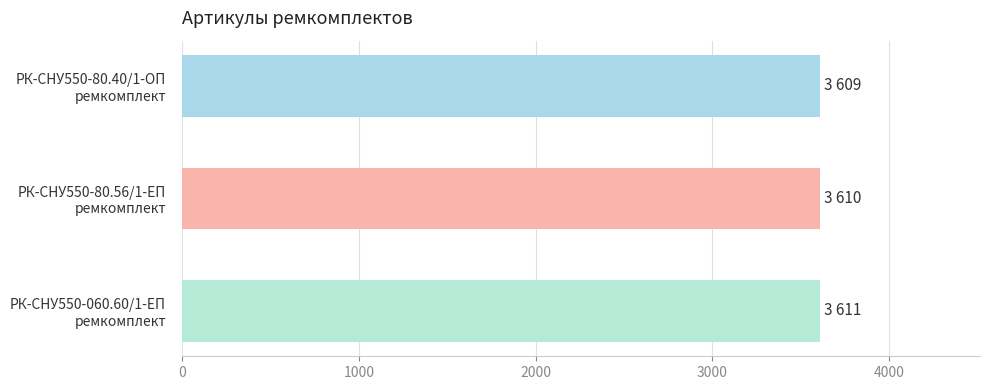

What is the minimum value shown in the chart?

3609